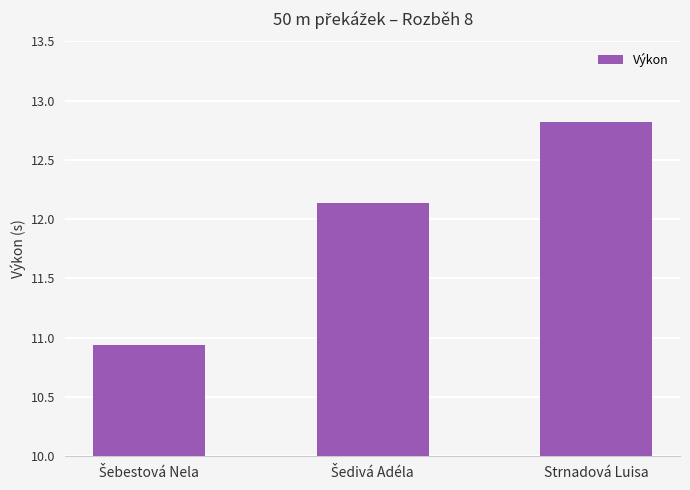

Which label corresponds to the largest value in the chart?

Strnadová Luisa